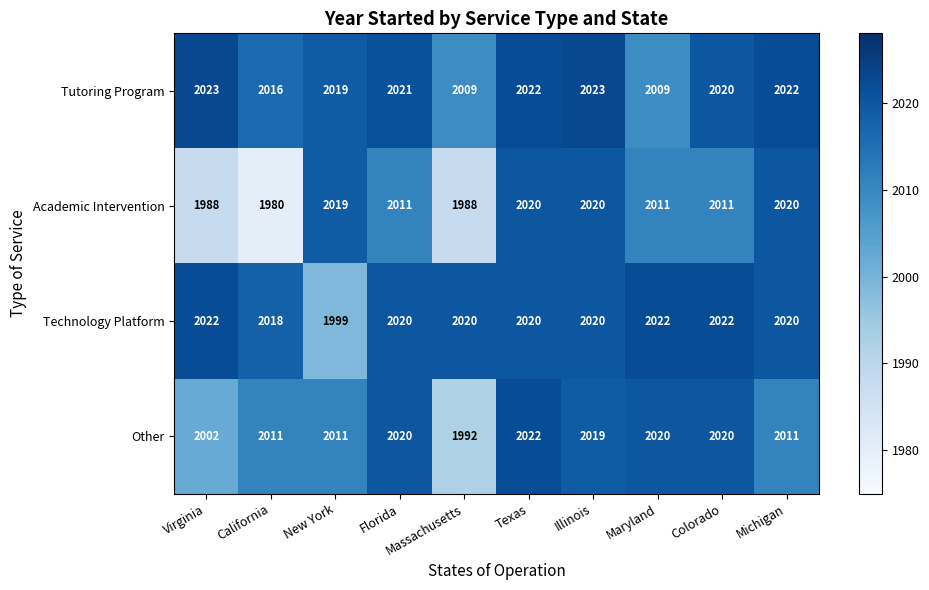

At which label does Other reach its minimum?

Massachusetts